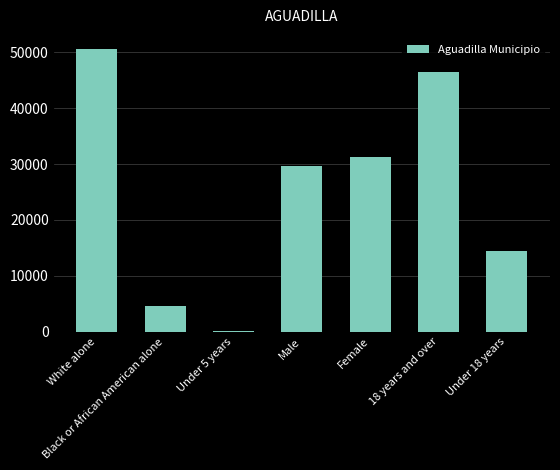

Is it true that the value at White alone is 19948?

False